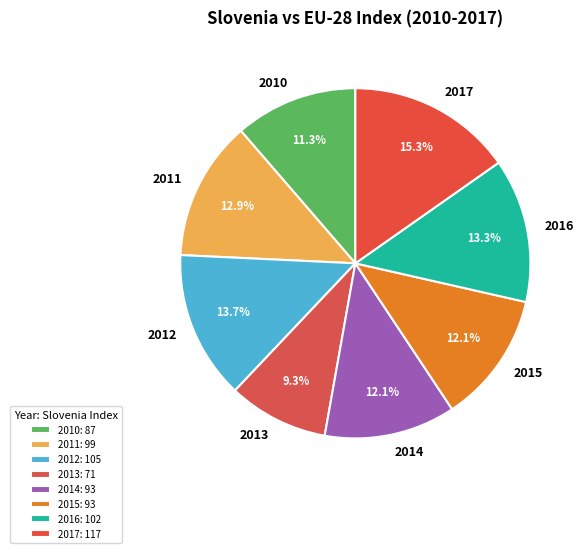

Is there any slice that represents more than half of the pie?

No